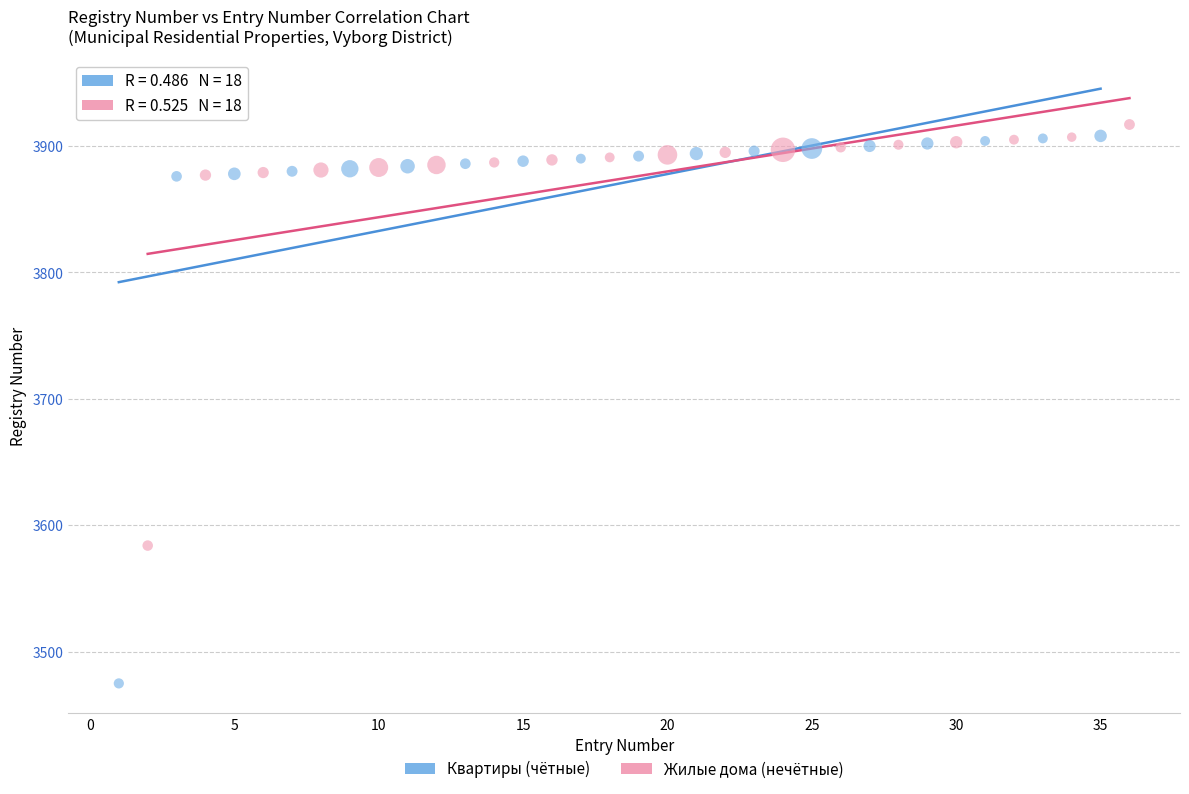

Which series contains the highest Y value?

Жилые дома (нечётные)